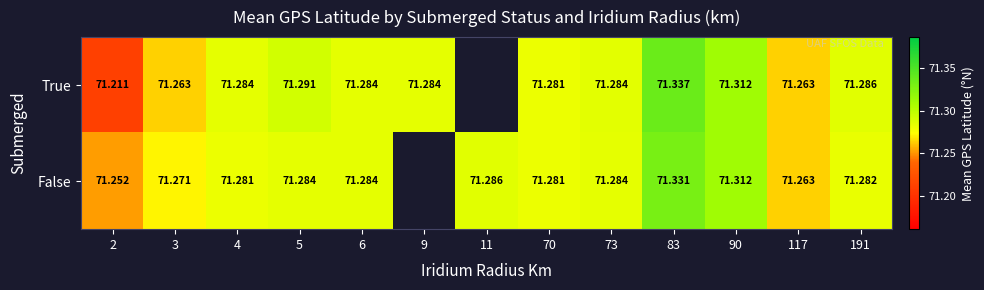

Is it true that False equals 71.3 at 70?

True